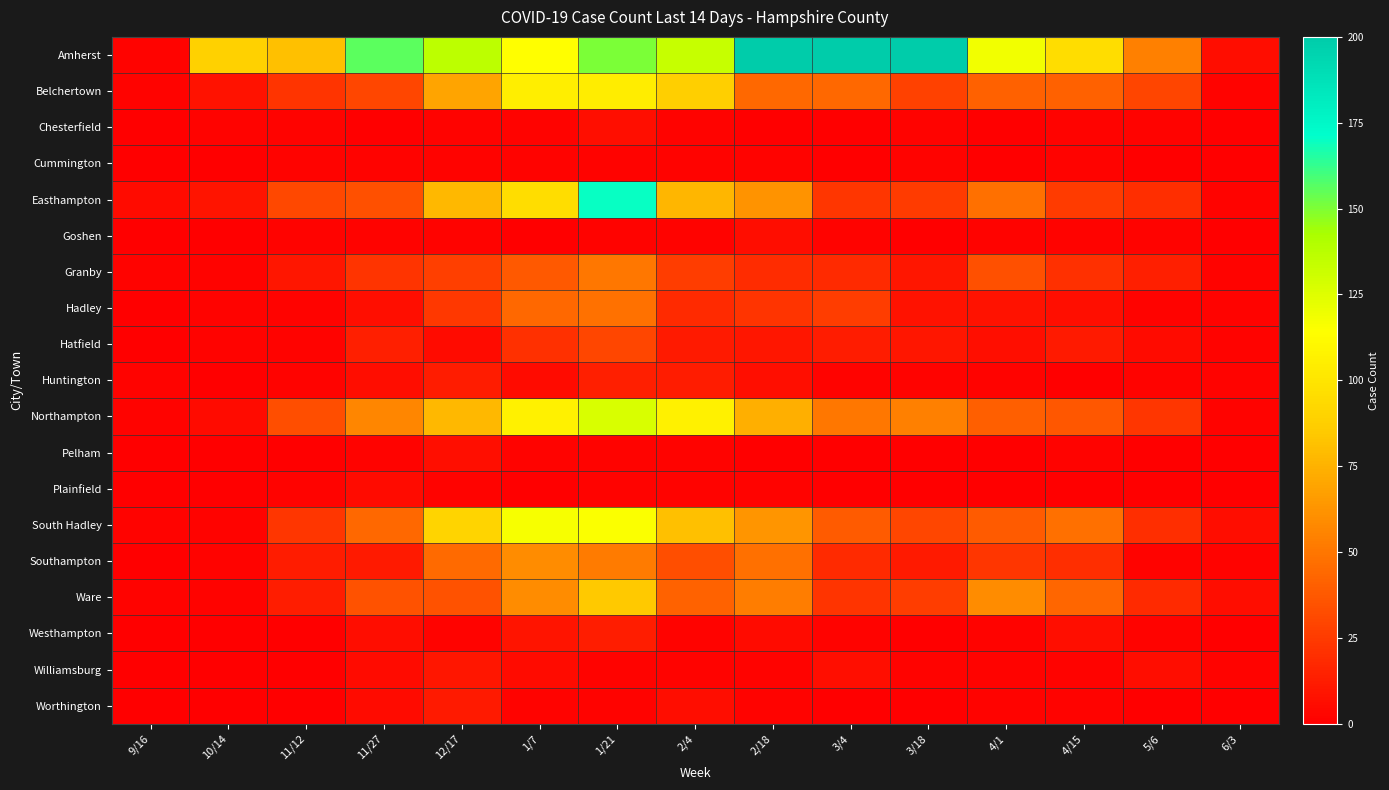

Reading right to left, extract all data points from this chart.

Amherst: 6/3=6	5/6=54	4/15=96	4/1=118	3/18=249	3/4=359	2/18=637	2/4=133	1/21=150	1/7=114	12/17=136	11/27=156	11/12=81	10/14=89	9/16=2
Belchertown: 6/3=2	5/6=29	4/15=41	4/1=41	3/18=28	3/4=44	2/18=44	2/4=88	1/21=104	1/7=105	12/17=69	11/27=30	11/12=22	10/14=8	9/16=2
Chesterfield: 6/3=0	5/6=2	4/15=2	4/1=0	3/18=2	3/4=0	2/18=0	2/4=2	1/21=7	1/7=2	12/17=2	11/27=0	11/12=2	10/14=2	9/16=0
Cummington: 6/3=0	5/6=0	4/15=2	4/1=0	3/18=2	3/4=0	2/18=2	2/4=2	1/21=2	1/7=2	12/17=2	11/27=2	11/12=2	10/14=0	9/16=0
Easthampton: 6/3=2	5/6=20	4/15=25	4/1=47	3/18=25	3/4=23	2/18=62	2/4=77	1/21=170	1/7=96	12/17=78	11/27=34	11/12=31	10/14=9	9/16=5
Goshen: 6/3=0	5/6=2	4/15=2	4/1=2	3/18=0	3/4=2	2/18=6	2/4=2	1/21=2	1/7=0	12/17=2	11/27=2	11/12=2	10/14=0	9/16=0
Granby: 6/3=2	5/6=14	4/15=21	4/1=34	3/18=10	3/4=18	2/18=19	2/4=26	1/21=50	1/7=38	12/17=27	11/27=22	11/12=10	10/14=2	9/16=2
Hadley: 6/3=2	5/6=2	4/15=7	4/1=8	3/18=8	3/4=26	2/18=22	2/4=18	1/21=48	1/7=44	12/17=24	11/27=7	11/12=2	10/14=2	9/16=0
Hatfield: 6/3=2	5/6=5	4/15=11	4/1=7	3/18=10	3/4=12	2/18=10	2/4=11	1/21=30	1/7=21	12/17=5	11/27=14	11/12=2	10/14=2	9/16=0
Huntington: 6/3=2	5/6=2	4/15=0	4/1=2	3/18=2	3/4=2	2/18=7	2/4=12	1/21=14	1/7=5	12/17=12	11/27=6	11/12=2	10/14=0	9/16=2
Northampton: 6/3=2	5/6=23	4/15=37	4/1=40	3/18=54	3/4=50	2/18=74	2/4=107	1/21=127	1/7=107	12/17=78	11/27=57	11/12=33	10/14=5	9/16=2
Pelham: 6/3=0	5/6=0	4/15=2	4/1=0	3/18=0	3/4=0	2/18=0	2/4=2	1/21=2	1/7=2	12/17=7	11/27=2	11/12=0	10/14=0	9/16=0
Plainfield: 6/3=0	5/6=0	4/15=0	4/1=0	3/18=0	3/4=0	2/18=2	2/4=2	1/21=2	1/7=0	12/17=2	11/27=5	11/12=2	10/14=0	9/16=0
South Hadley: 6/3=6	5/6=20	4/15=47	4/1=39	3/18=30	3/4=39	2/18=63	2/4=81	1/21=115	1/7=117	12/17=90	11/27=44	11/12=23	10/14=2	9/16=2
Southampton: 6/3=2	5/6=2	4/15=20	4/1=23	3/18=11	3/4=18	2/18=47	2/4=33	1/21=52	1/7=59	12/17=45	11/27=11	11/12=12	10/14=2	9/16=0
Ware: 6/3=6	5/6=18	4/15=43	4/1=59	3/18=26	3/4=22	2/18=53	2/4=42	1/21=85	1/7=59	12/17=35	11/27=35	11/12=13	10/14=2	9/16=2
Westhampton: 6/3=0	5/6=2	4/15=7	4/1=2	3/18=0	3/4=2	2/18=5	2/4=2	1/21=13	1/7=9	12/17=2	11/27=6	11/12=0	10/14=0	9/16=0
Williamsburg: 6/3=2	5/6=6	4/15=2	4/1=2	3/18=2	3/4=7	2/18=2	2/4=2	1/21=2	1/7=5	12/17=10	11/27=5	11/12=0	10/14=0	9/16=0
Worthington: 6/3=0	5/6=0	4/15=2	4/1=2	3/18=0	3/4=0	2/18=2	2/4=6	1/21=2	1/7=2	12/17=11	11/27=5	11/12=0	10/14=0	9/16=0